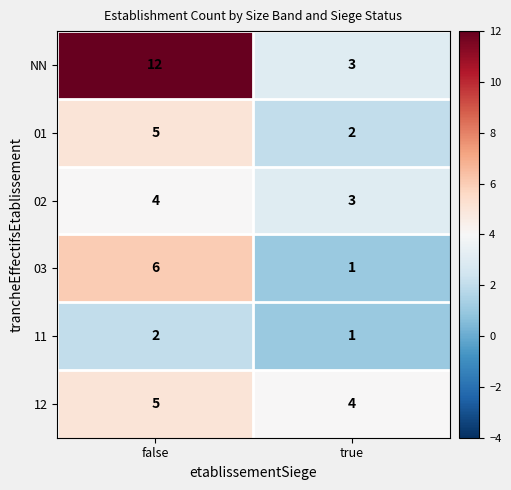

What value does the 12 series have at false?

5